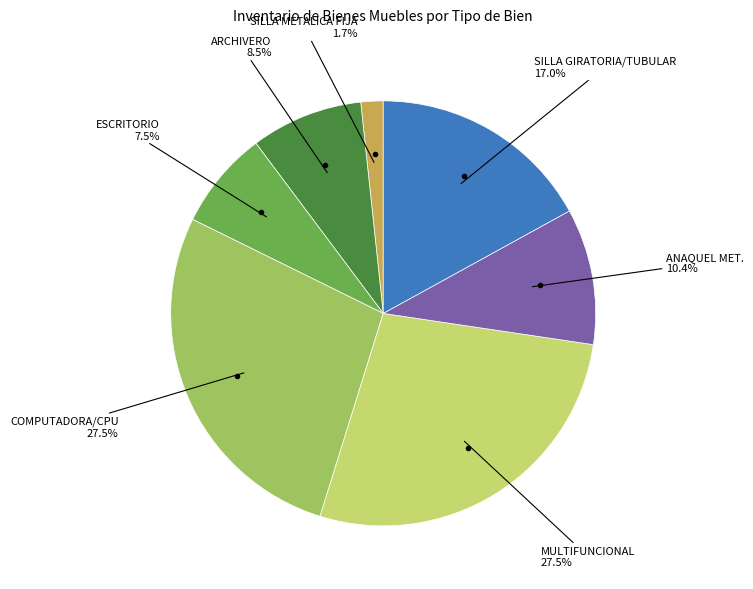

Is there a majority slice in this chart?

No